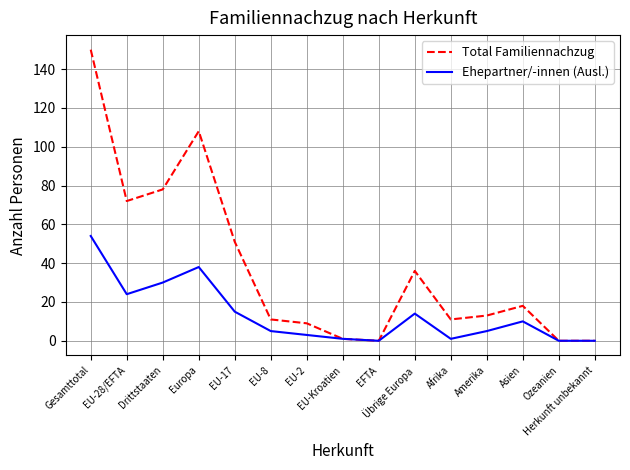

What is the sum of the Ehepartner/-innen (Ausl.) values at EU-28/EFTA and EU-17?

39